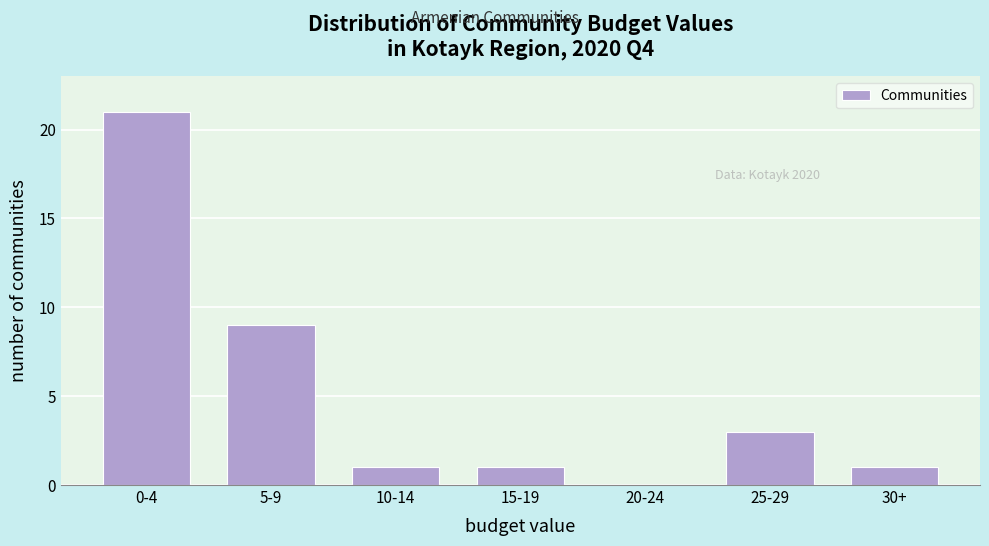

Reading right to left, transcribe all the data shown in this chart.

30+=1	25-29=3	20-24=0	15-19=1	10-14=1	5-9=9	0-4=21